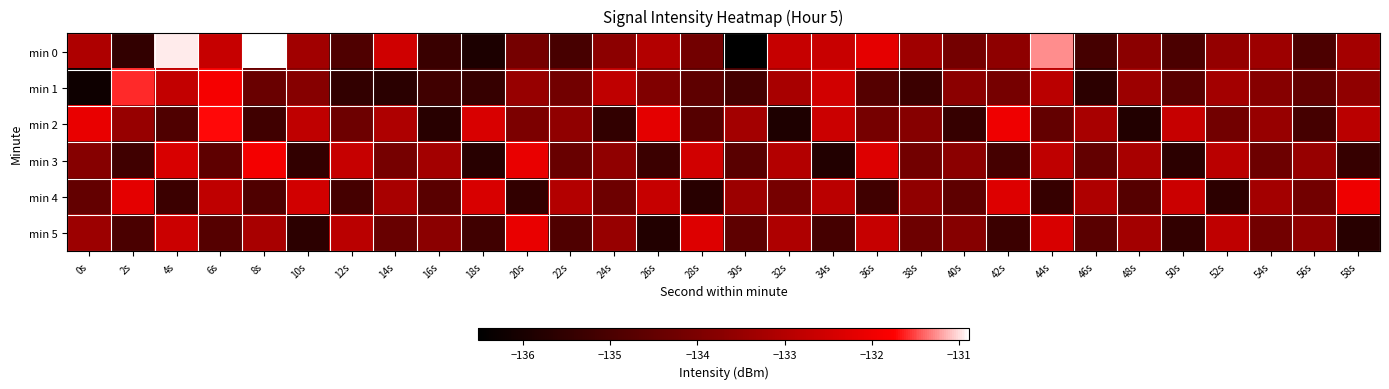

At how many categories does at least one series exceed -134?

30